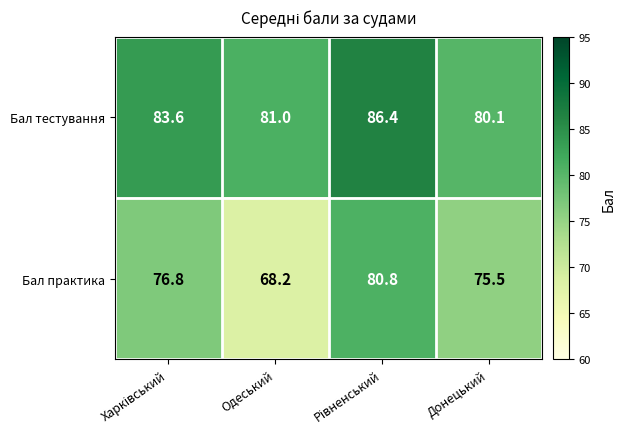

True or false: Бал тестування has a value of 130.6 at Одеський.

False